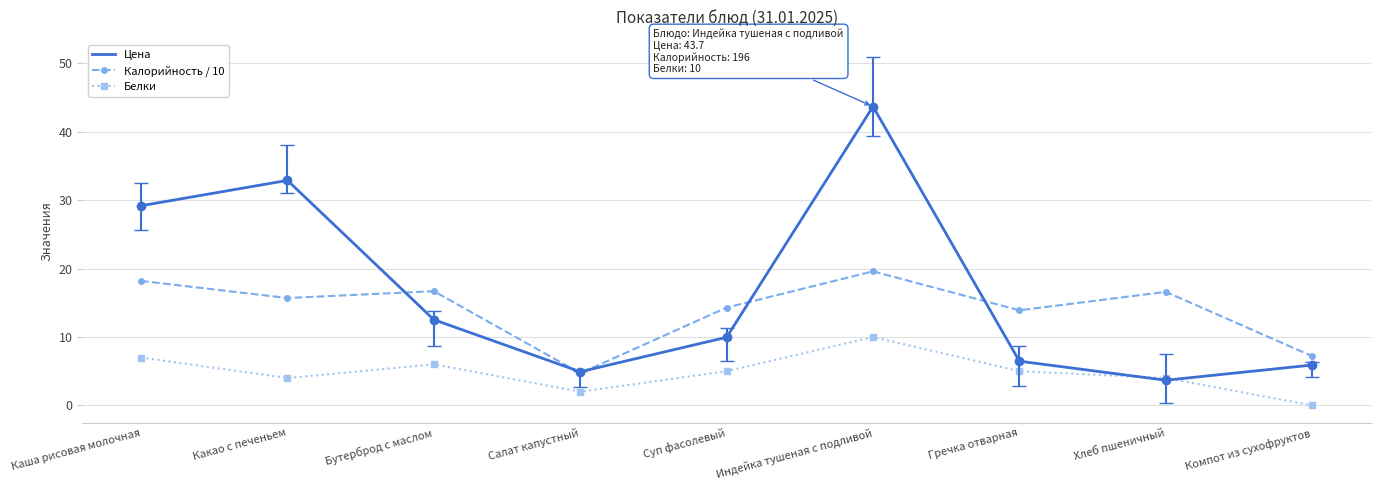

Which series has the largest total across all categories?

Цена